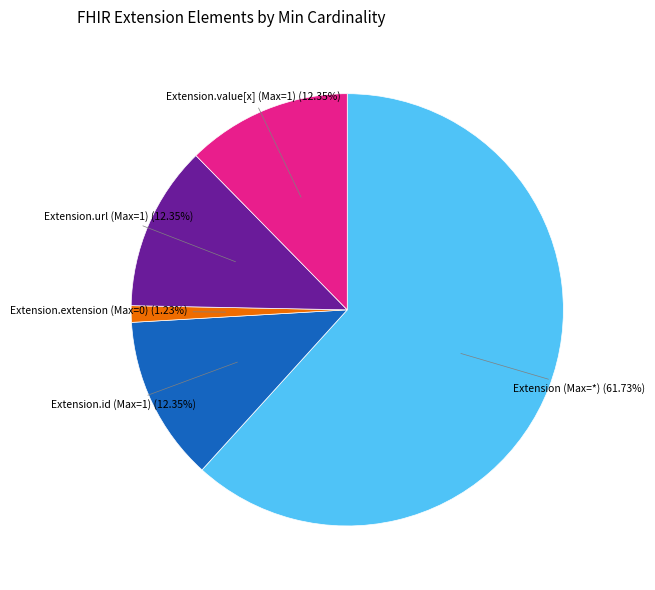

Is there any slice that represents more than half of the pie?

Yes